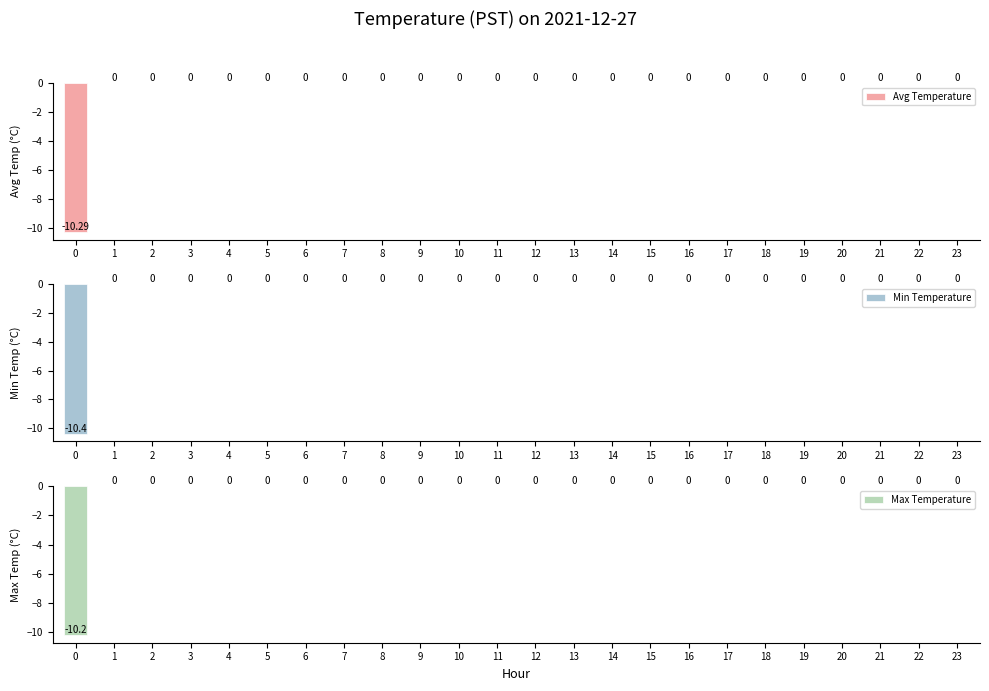

Reading left to right, transcribe all the data shown in this chart.

Avg Temperature: -10.3	0.0	0.0	0.0	0.0	0.0	0.0	0.0	0.0	0.0	0.0	0.0	0.0	0.0	0.0	0.0	0.0	0.0	0.0	0.0	0.0	0.0	0.0	0.0
Min Temperature: -10.4	0.0	0.0	0.0	0.0	0.0	0.0	0.0	0.0	0.0	0.0	0.0	0.0	0.0	0.0	0.0	0.0	0.0	0.0	0.0	0.0	0.0	0.0	0.0
Max Temperature: -10.2	0.0	0.0	0.0	0.0	0.0	0.0	0.0	0.0	0.0	0.0	0.0	0.0	0.0	0.0	0.0	0.0	0.0	0.0	0.0	0.0	0.0	0.0	0.0